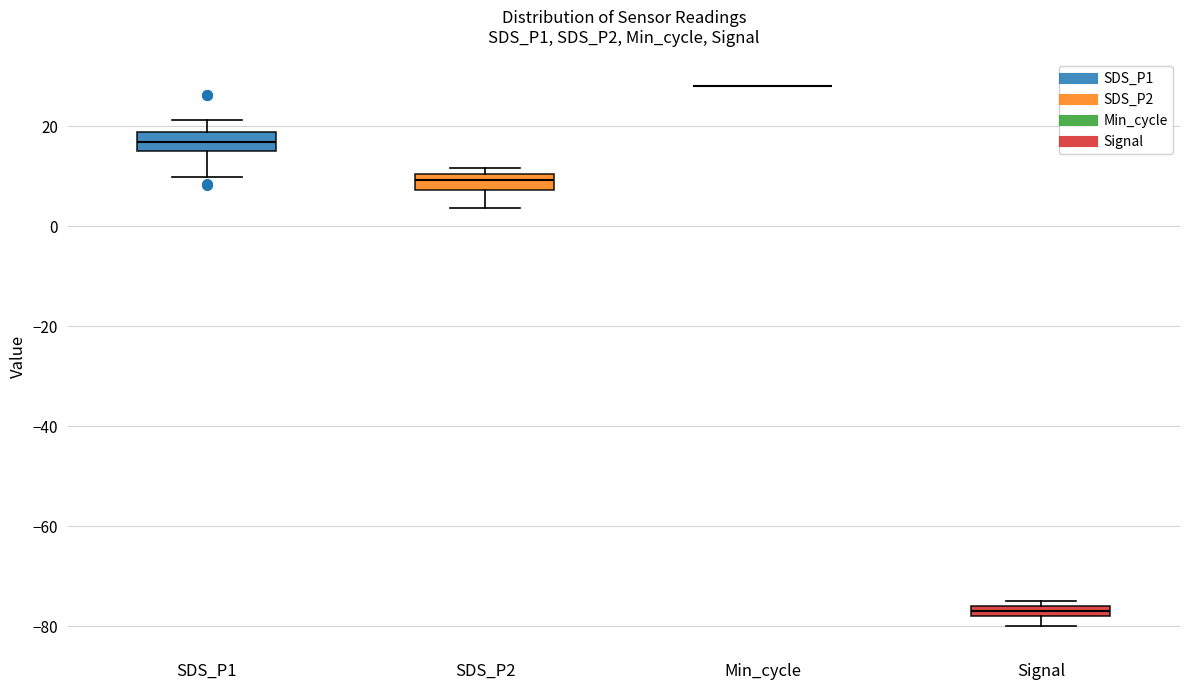

Where does the lower whisker of the box for SDS_P2 end on the y-axis? The values are not printed on the chart, so give them approximately, as read against the axis.

4